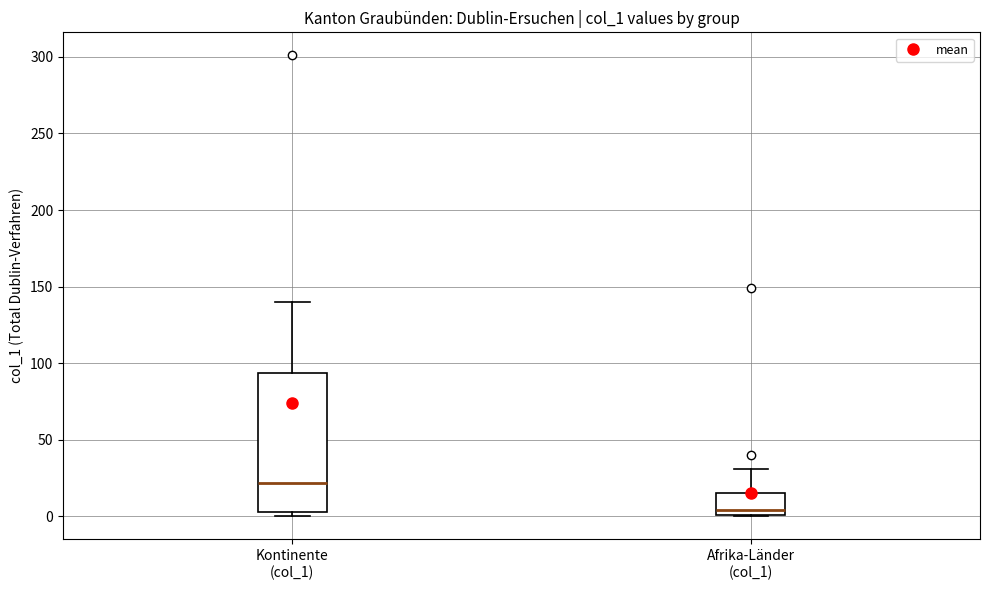

Reading left to right, transcribe this box plot: for each box, give where its median line is, the range the box spans, and where its two whiskers end, as read against the y-axis. The values are not printed on the chart, so give them approximately, as read against the axis.

Kontinente (col_1): median 20, box 5 to 95, whiskers 0 to 140
Afrika-Länder (col_1): median 5, box 0 to 15, whiskers 0 to 30